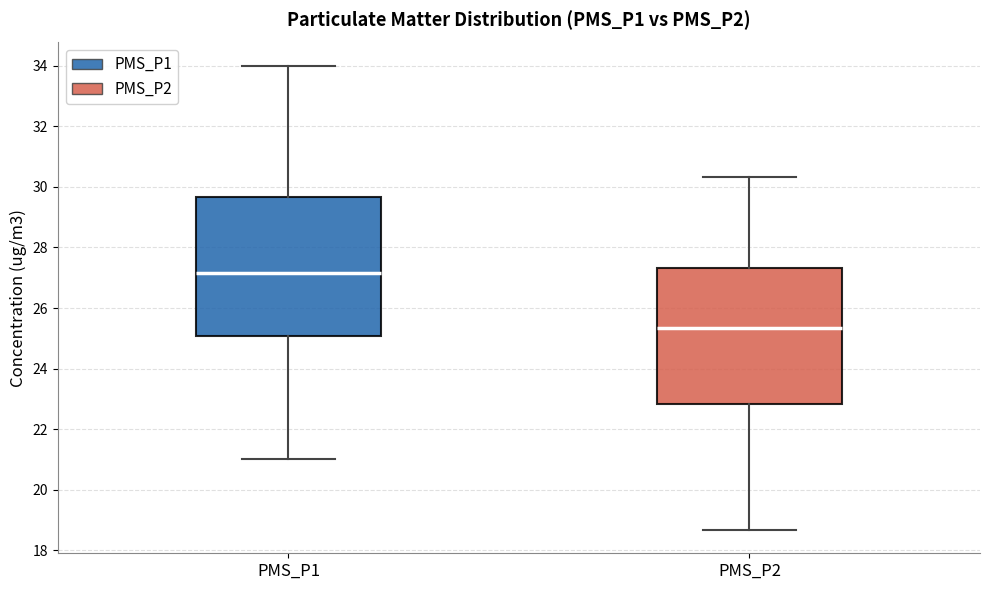

Reading left to right, read every box against the y-axis: the position of its median line, the range the box covers, and the ends of its whiskers. The values are not printed on the chart, so give them approximately, as read against the axis.

PMS_P1: median 27.2, box 25.0 to 29.6, whiskers 21.0 to 34.0
PMS_P2: median 25.4, box 22.8 to 27.4, whiskers 18.6 to 30.4